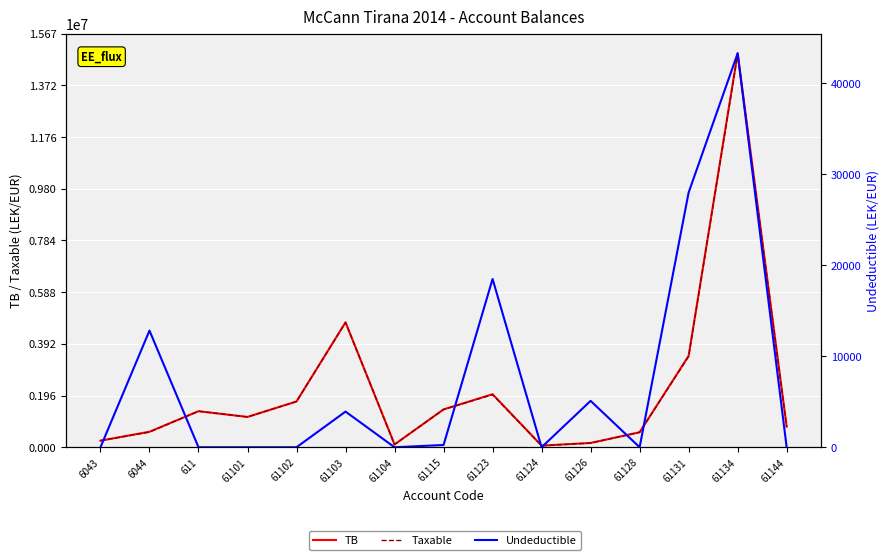

Reading left to right, what are all the values shown in this chart?

TB: 250227.1	588118.9	1366068.5	1149043.7	1735151.5	4735066.9	105900.0	1434003.2	2010362.2	61813.2	163090.0	567460.5	3465988.5	14931158.8	779642.1
Taxable: 250227.1	575296.9	1366068.5	1149043.7	1735151.5	4731146.9	105900.0	1433753.2	1991862.2	61813.2	157990.0	567460.5	3437988.5	14887859.8	779642.1
Undeductible: 0.0	12822.0	0.0	0.0	0.0	3920.0	0.0	250.0	18500.0	0.0	5100.0	0.0	28000.0	43299.0	0.0